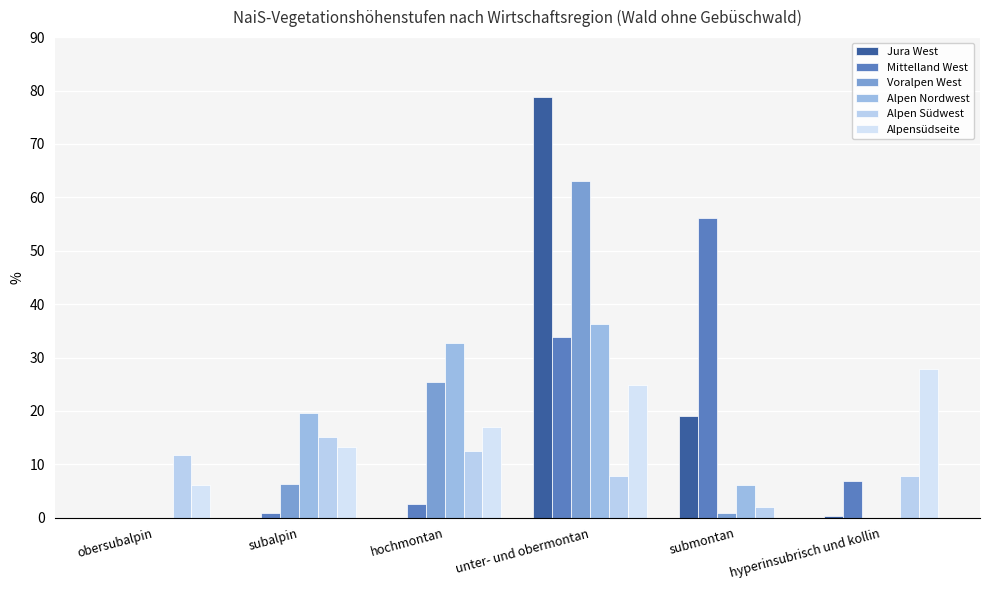

What is the label of the 2nd bar from the right?

submontan